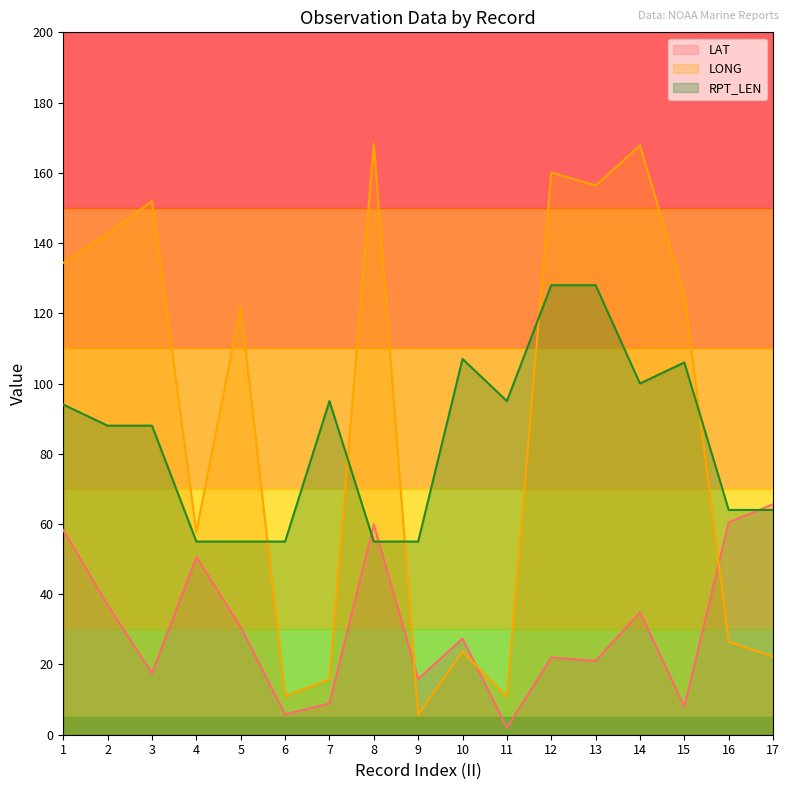

True or false: LONG has a value of 142.6 at 2.

True